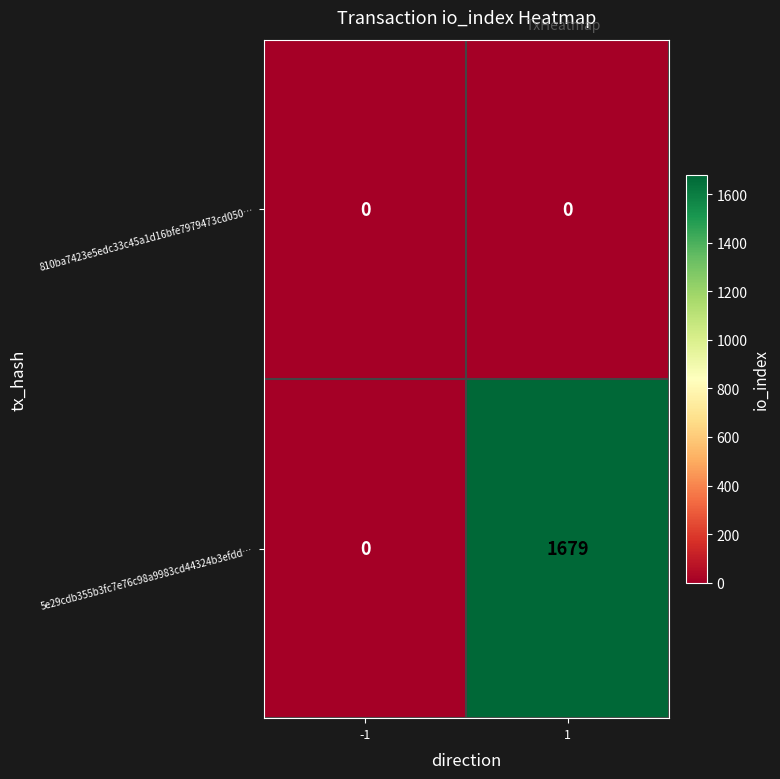

List the series in order of their overall mean, lowest first.

810ba7423e5edc33c45a1d16bfe7979473cd050…, 5e29cdb355b3fc7e76c98a9983cd44324b3efdd…